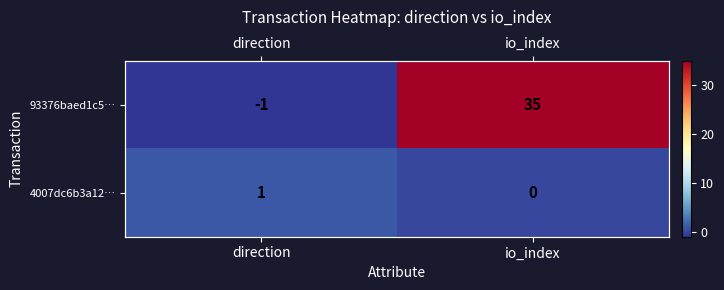

Count the 93376baed1c5… values in the range -1 to 35.

2